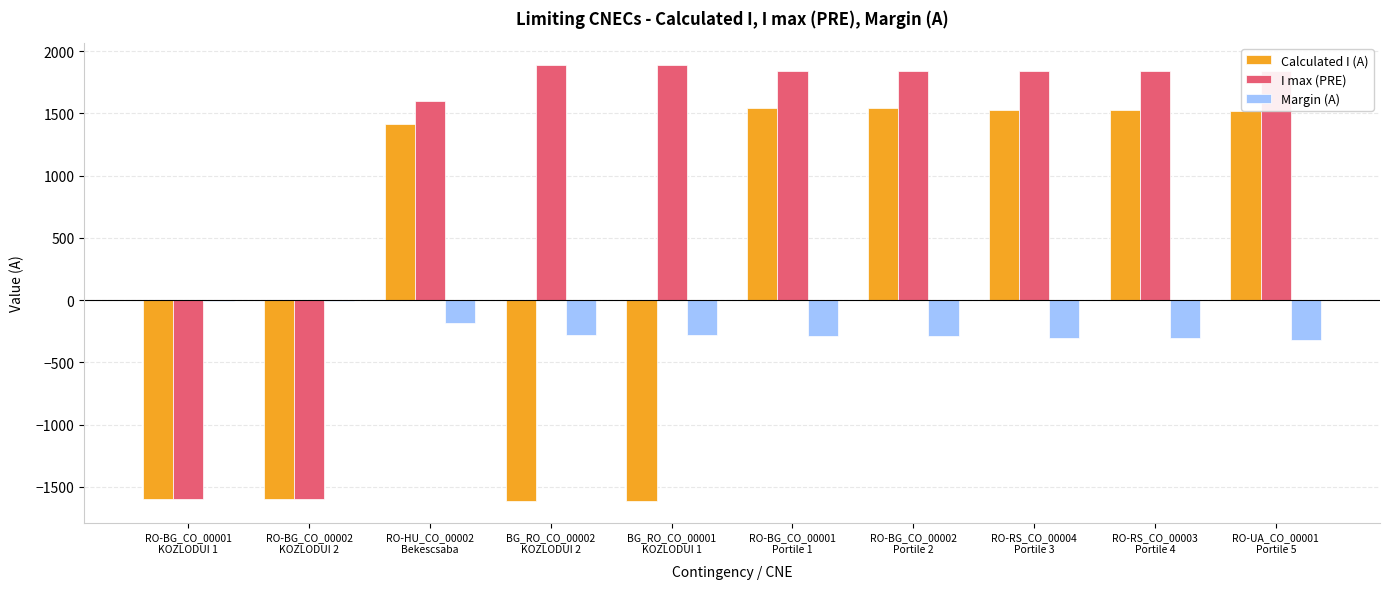

Which series has the largest total across all categories?

I max (PRE)